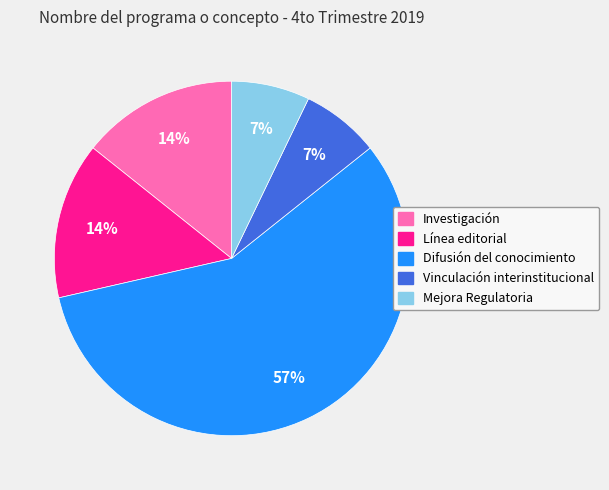

To the nearest percent, what percentage of the pie is Vinculación interinstitucional?

7%